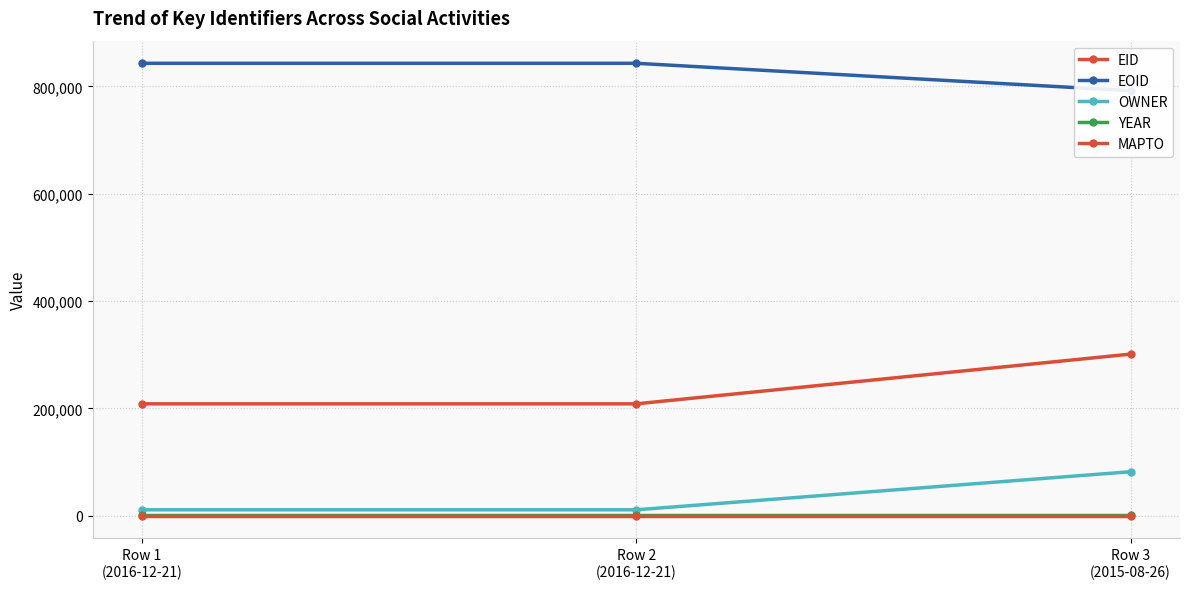

How many lines are shown in the chart?

5